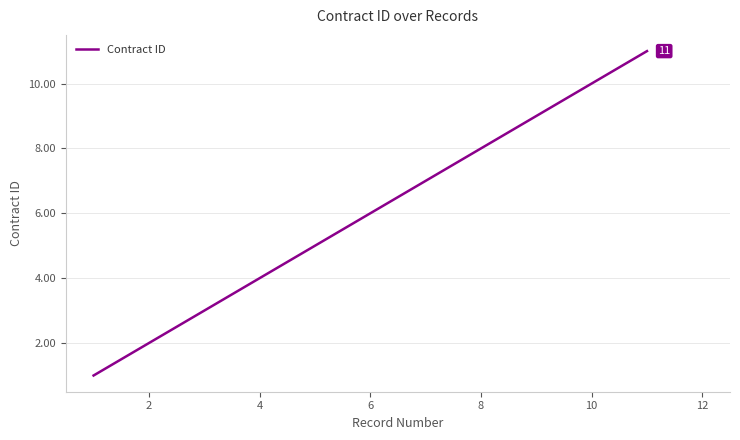

True or false: the data has more than 1 interior local peaks.

False